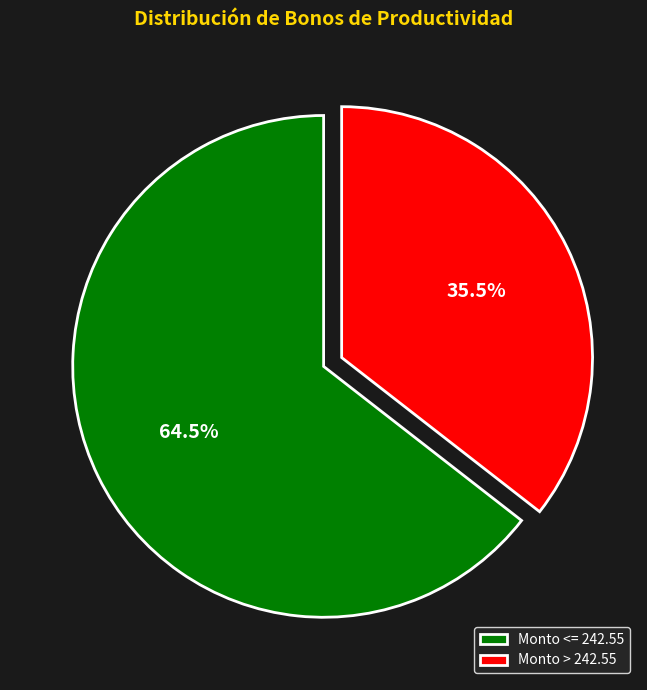

How many segments does this pie chart have?

2